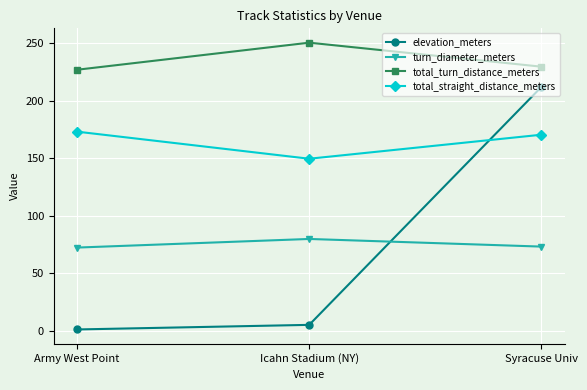

At which label does total_straight_distance_meters reach its minimum?

Icahn Stadium (NY)